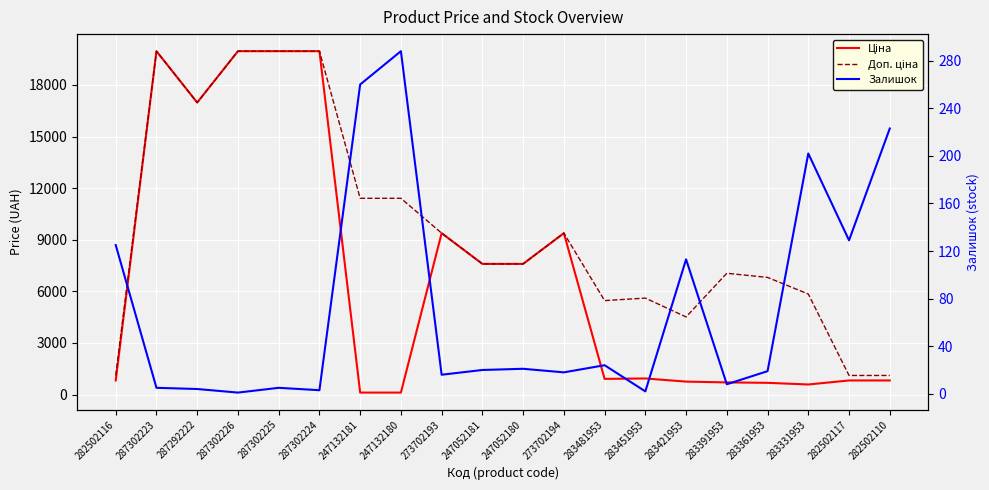

What is the greatest value displayed?

19964.2